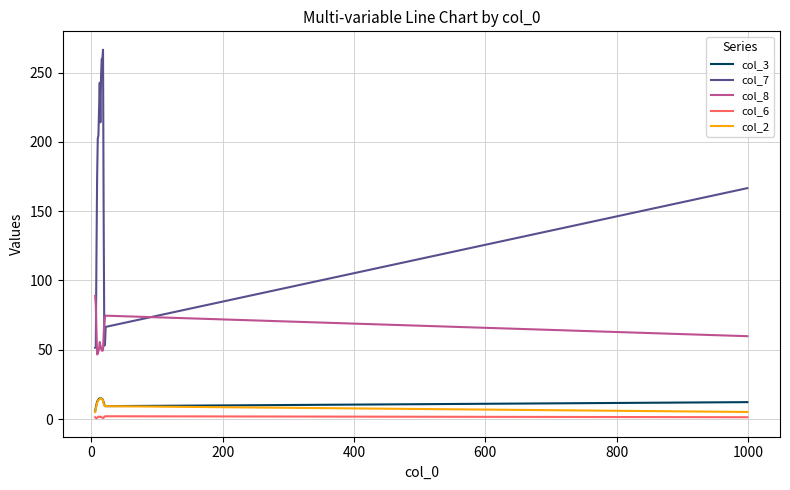

What is the difference between the maximum and minimum values in the col_3 series?

9.4